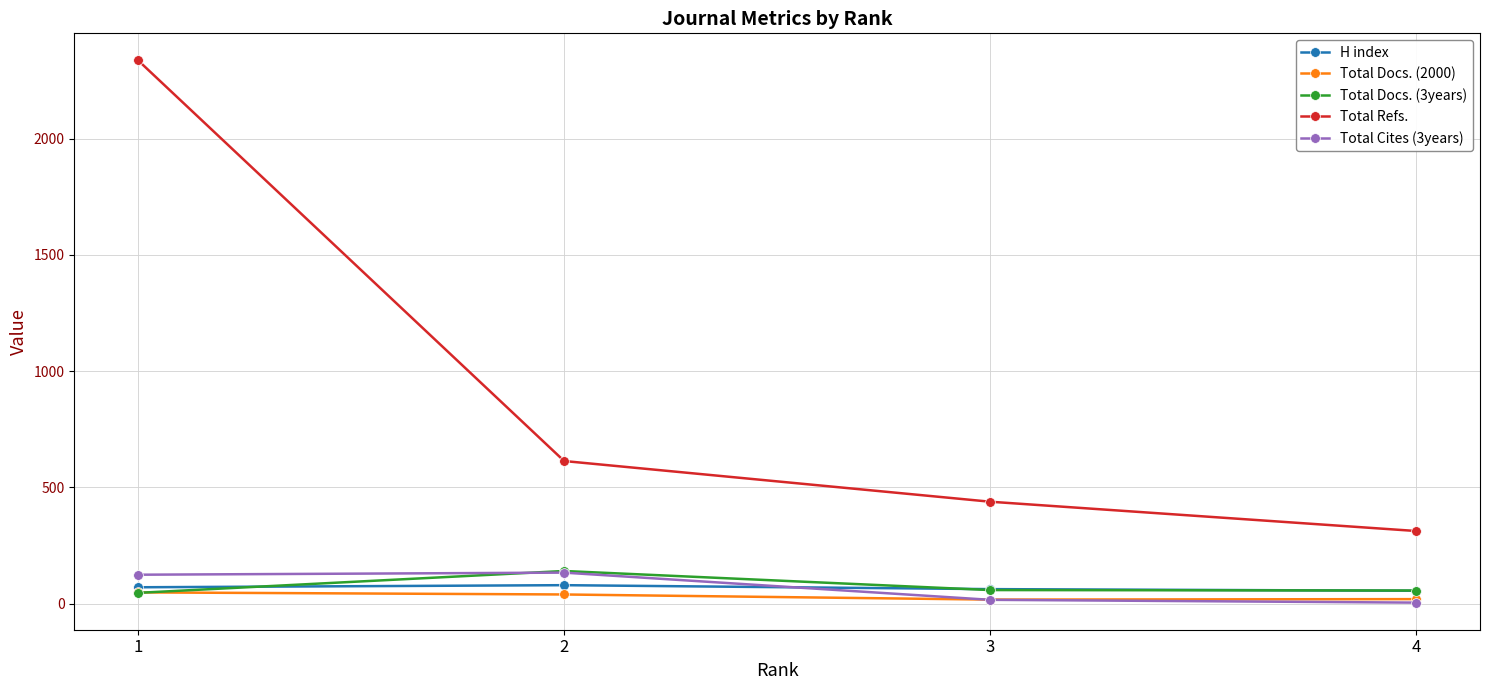

True or false: H index and Total Docs. (2000) intersect in this chart.

False